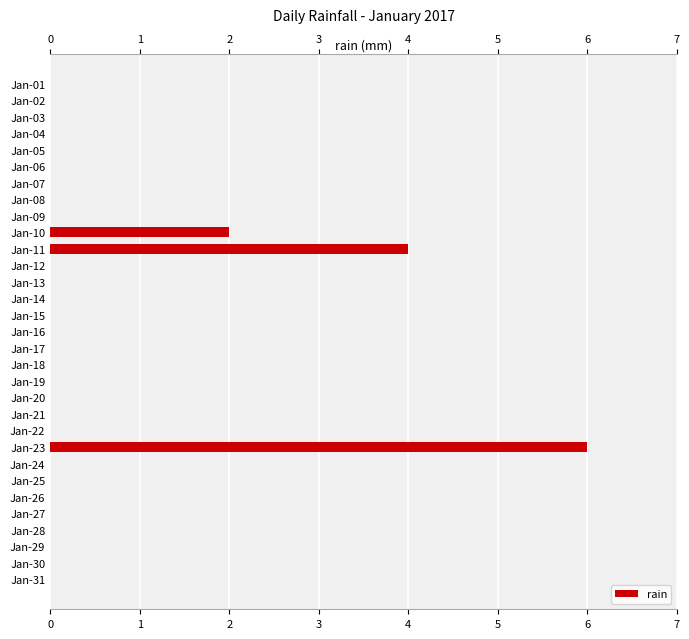

Which has a higher value, Jan-24 or Jan-13?

Jan-24